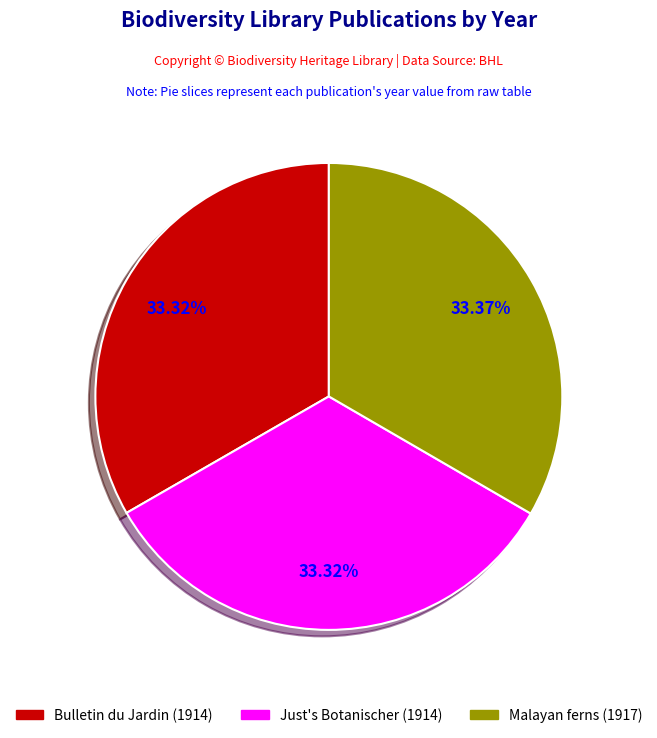

Does any single category account for the majority?

No